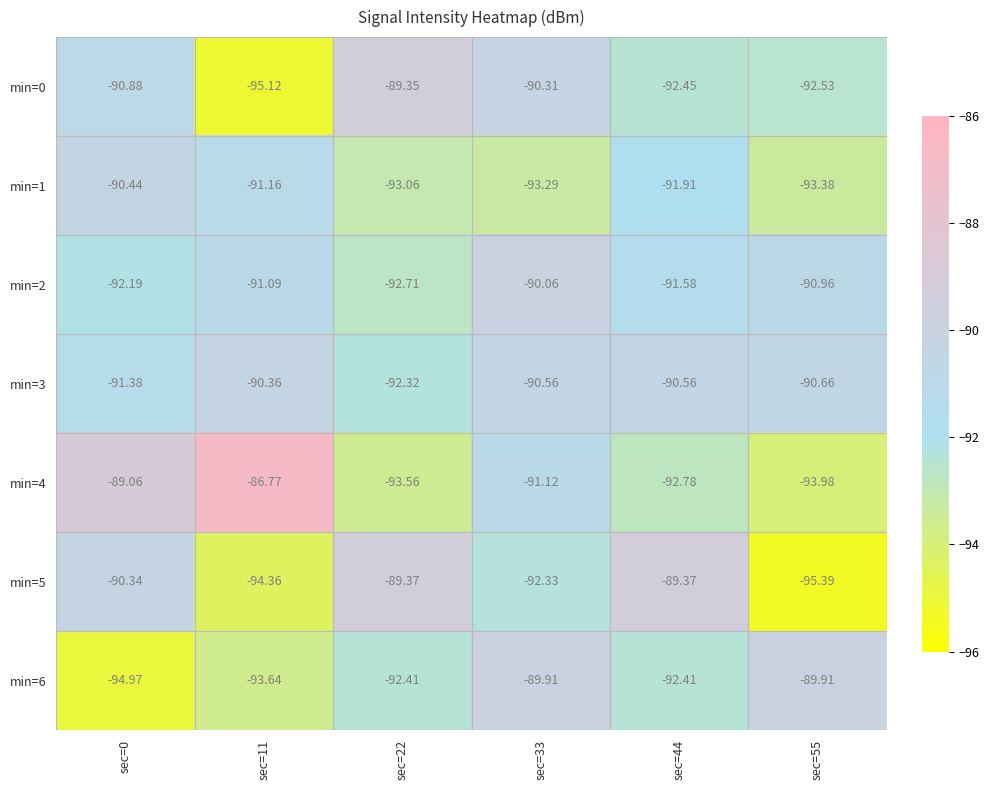

How many data points in min=0 are above -90?

1